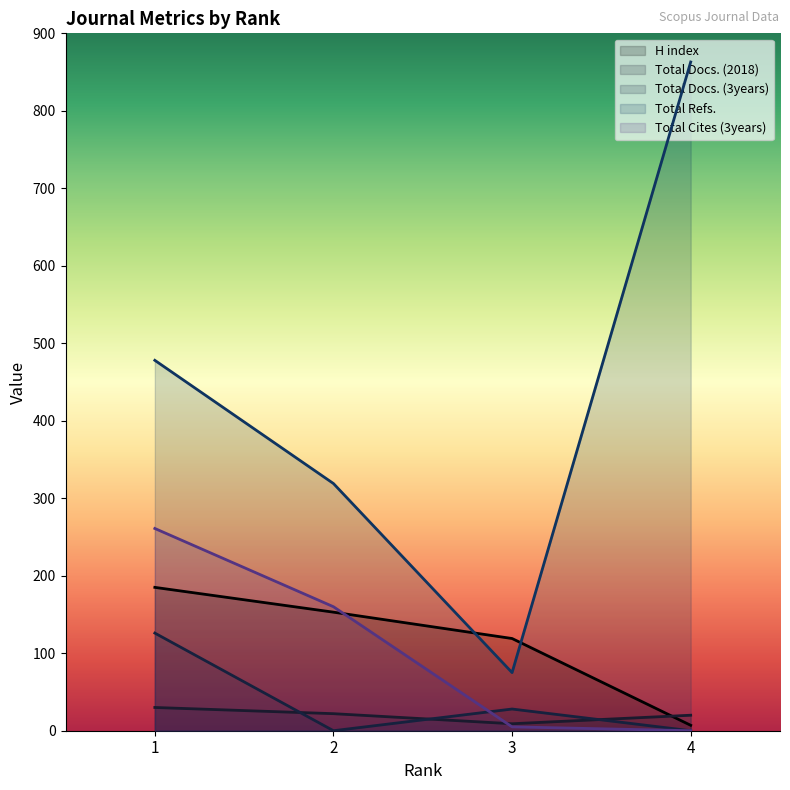

What is the value of the Total Refs. point at the 1st from the left?

478